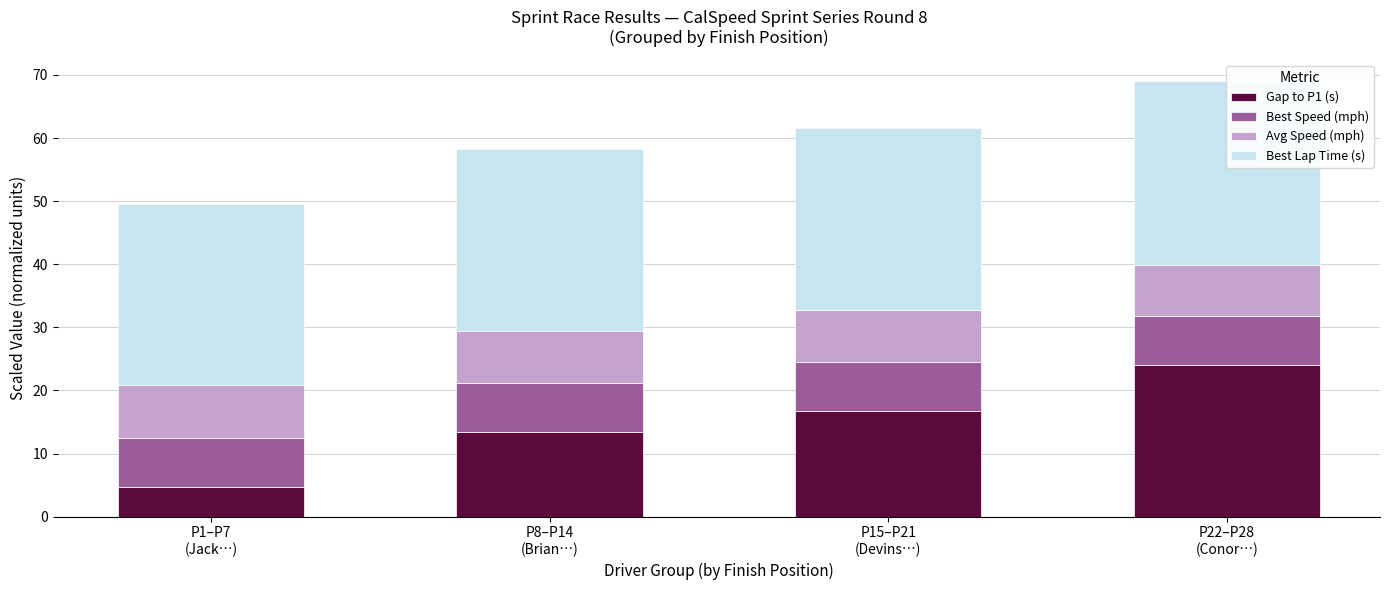

Between P8–P14
(Brian…) and P22–P28
(Conor…), which series saw the biggest shift?

Gap to P1 (s)